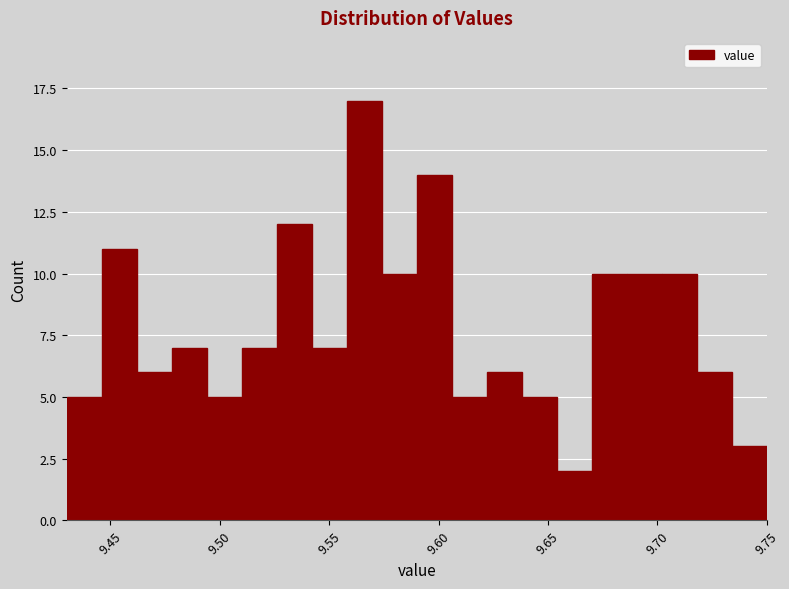

Around what value on the x-axis is the tallest bar? Give the approximate position of its centre, as read against the axis.

9.565